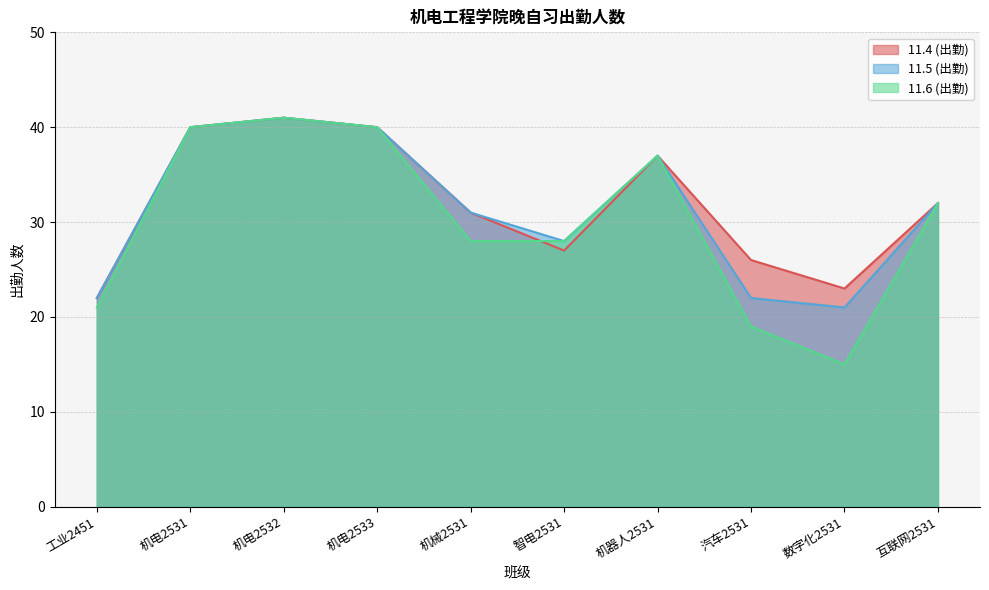

At how many categories does at least one series exceed 39?

3